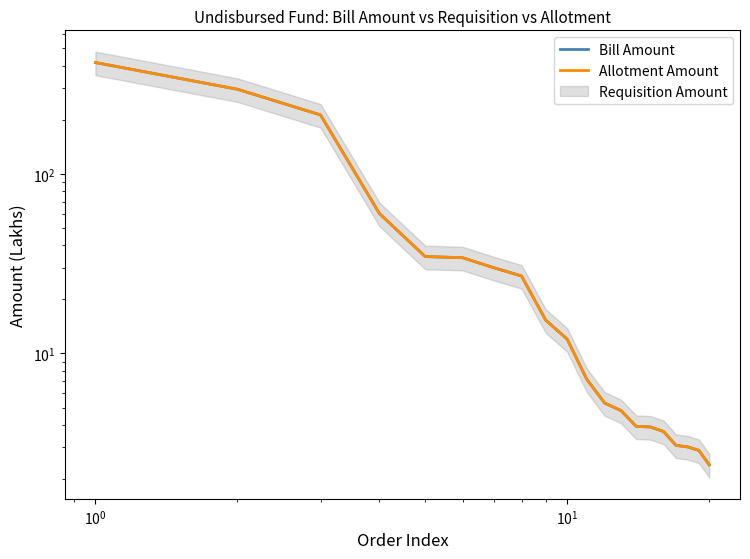

True or false: Bill Amount and Allotment Amount intersect in this chart.

False